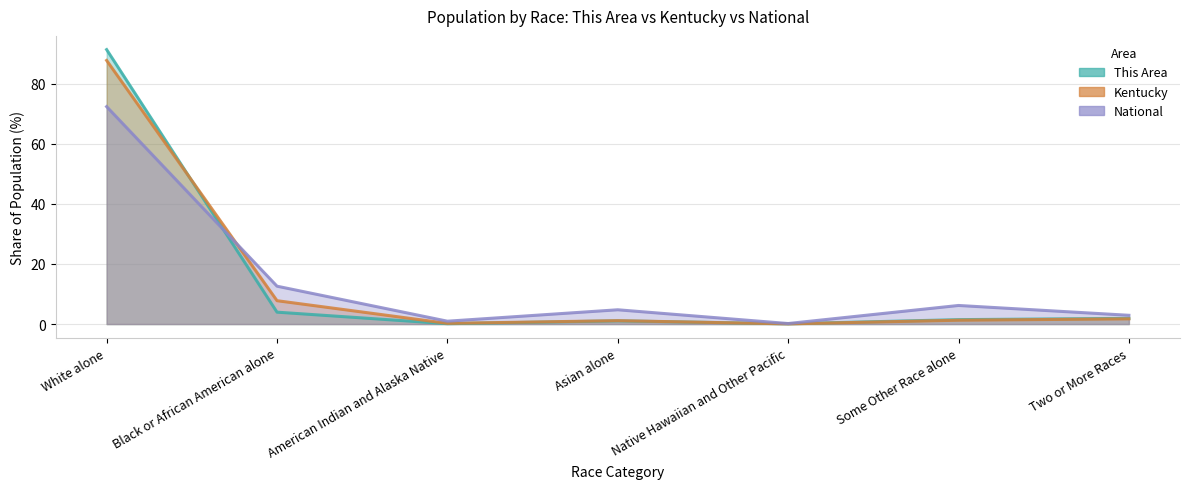

Between which two adjacent categories do National and Kentucky first intersect?

White alone and Black or African American alone